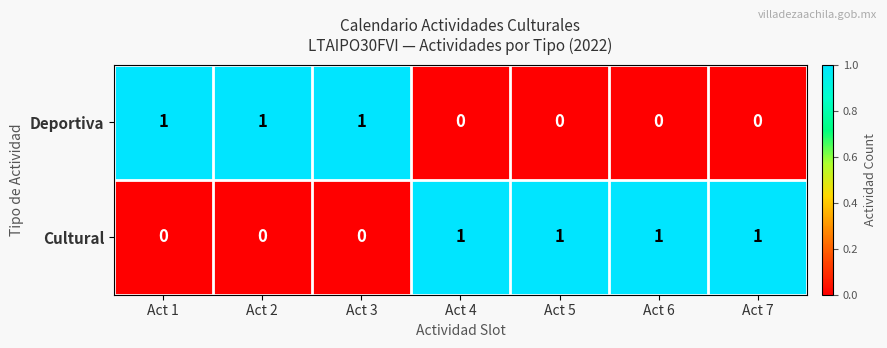

What is the sum of all Cultural values?

4